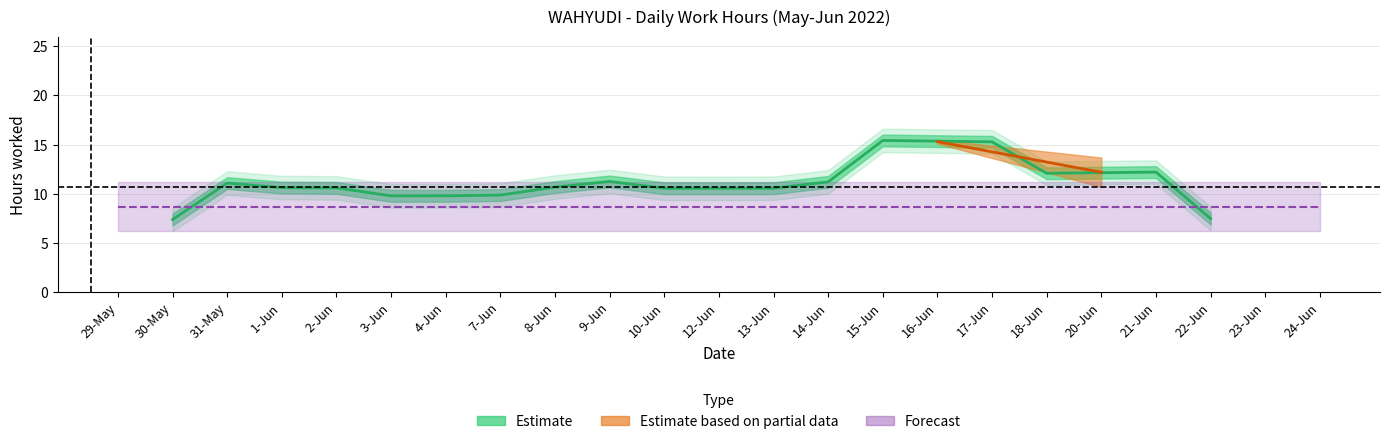

At which label is Low (hours) closest to 11?

3-Jun